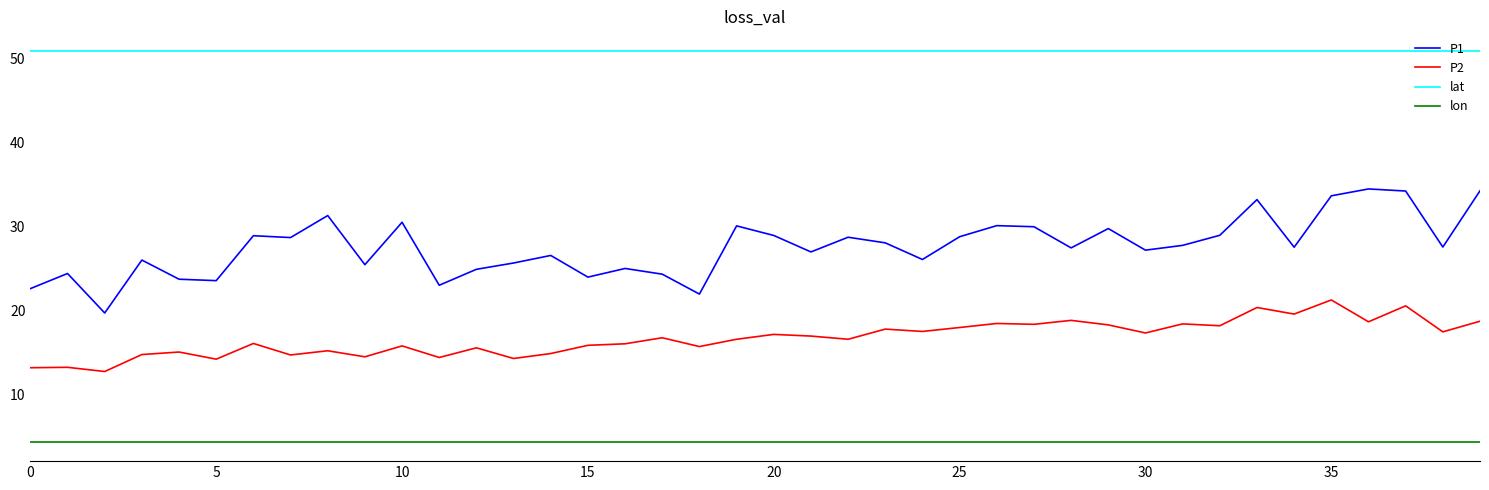

Which series has the largest range (max minus min)?

P1